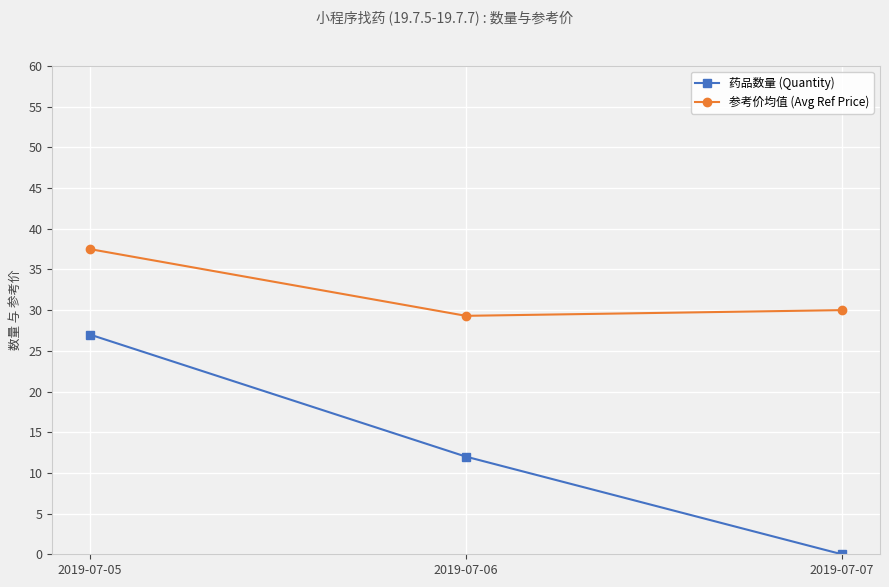

How many distinct data groups are displayed?

2